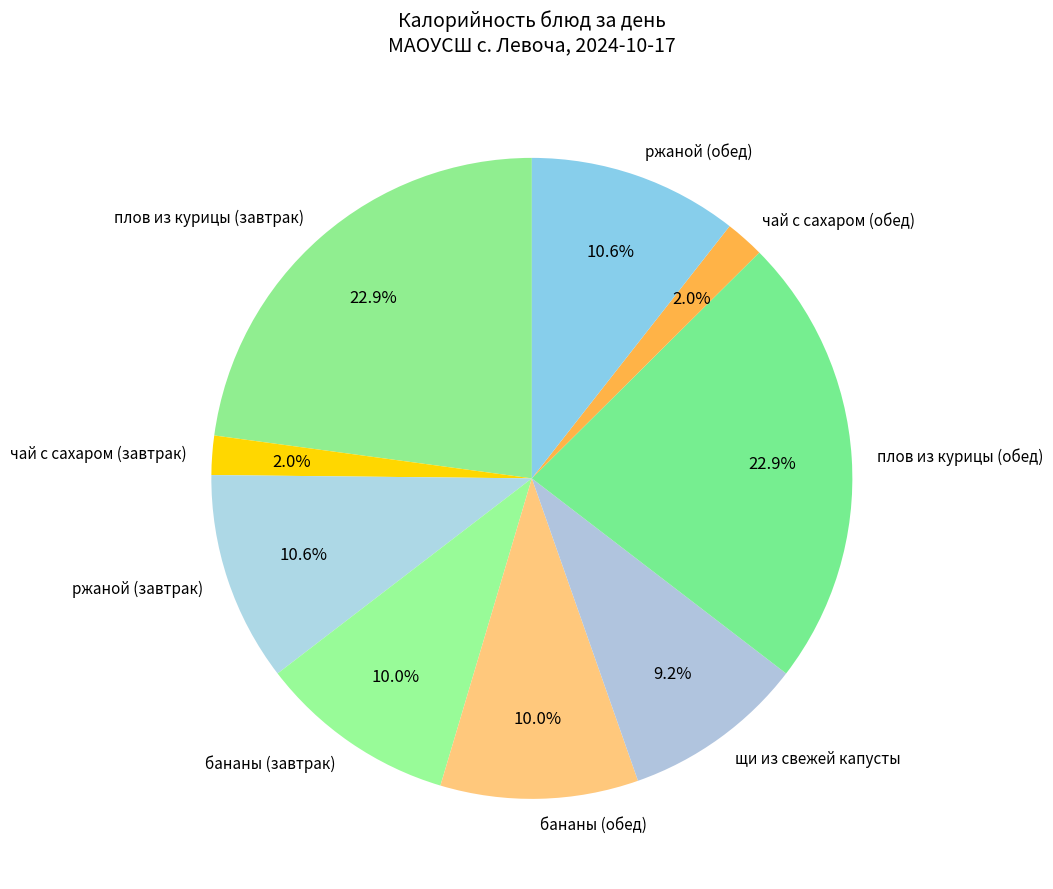

What portion of the pie excludes ржаной (обед)?

89.4%